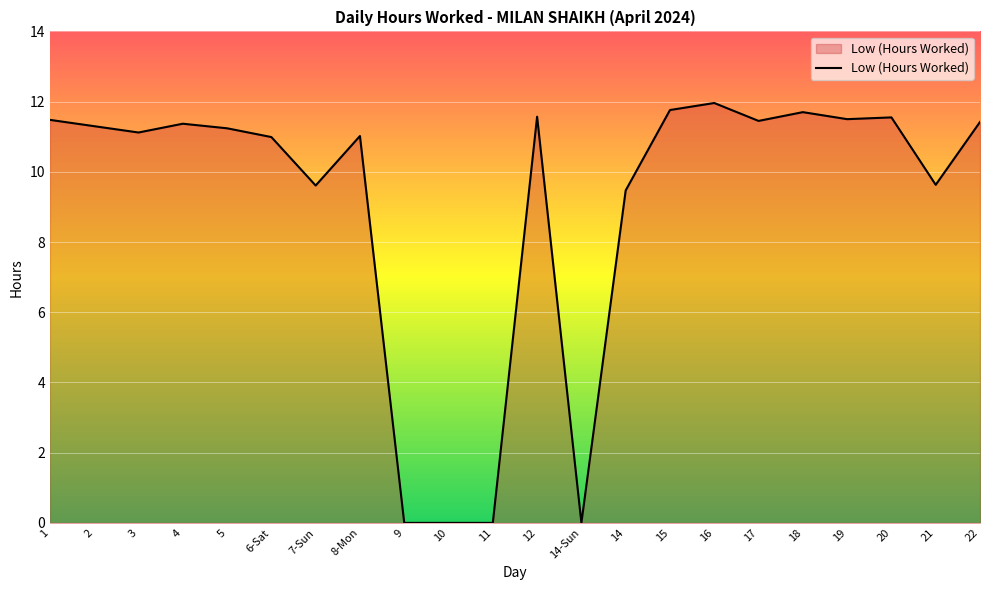

What position from the right is 16?

7